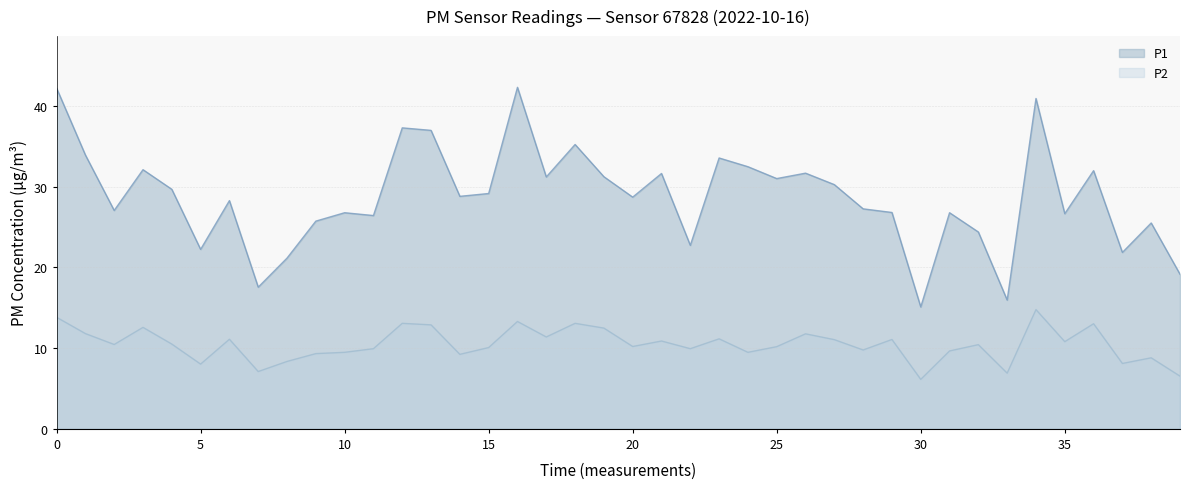

What is the sum of all P2 values?

418.5